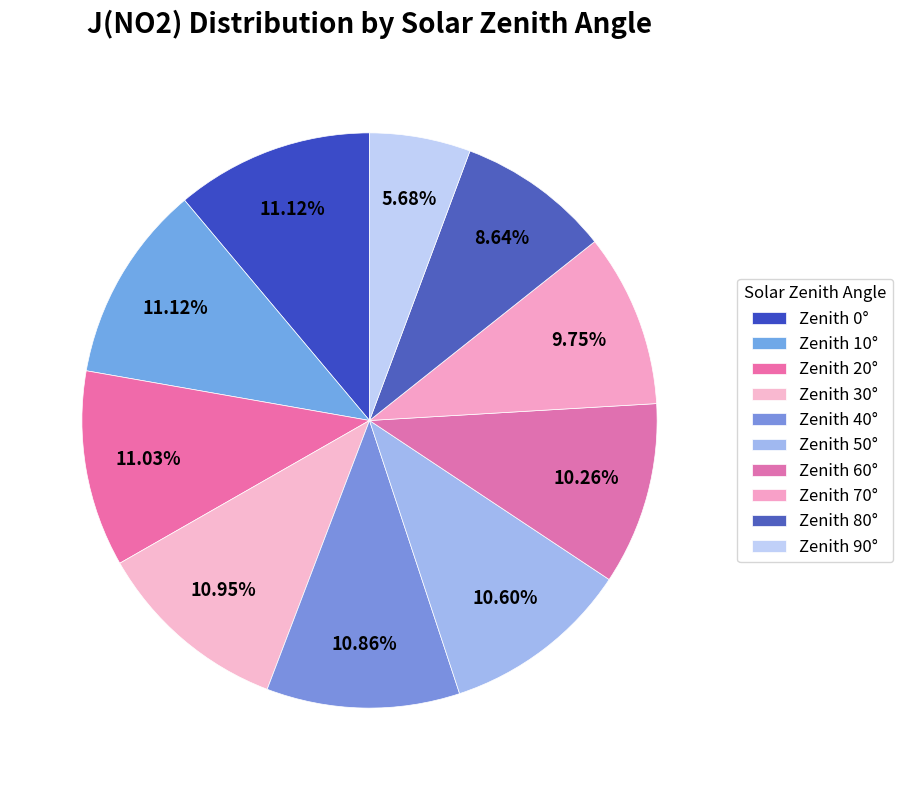

Rank the categories by value from lowest to highest.

90, 80, 70, 60, 50, 40, 30, 20, 0, 10